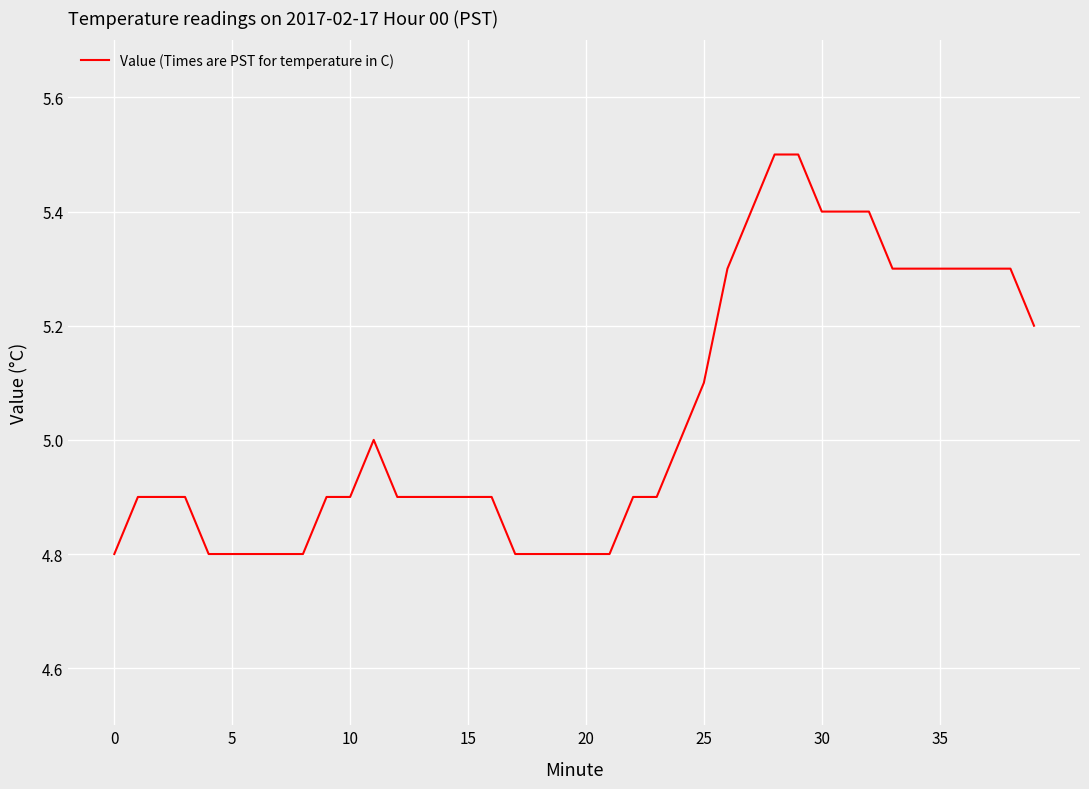

What is the minimum value shown in the chart?

4.8